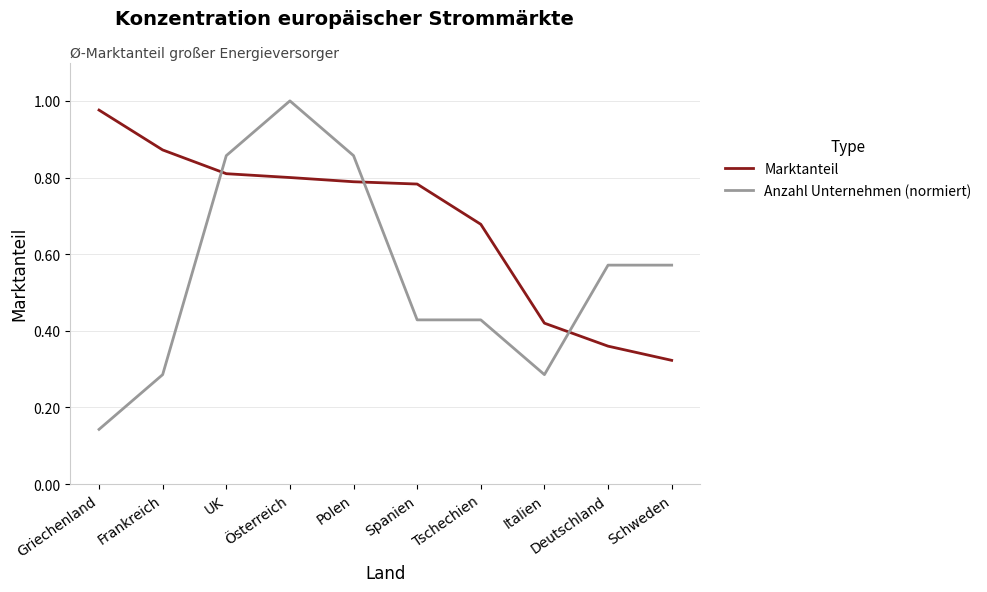

What are all the series names shown in the legend?

Marktanteil, Anzahl Unternehmen (normiert)